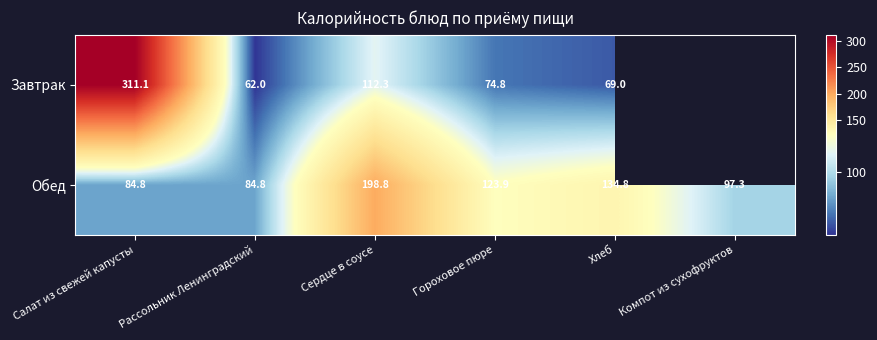

Where does the Обед series first go above 123?

Сердце в соусе